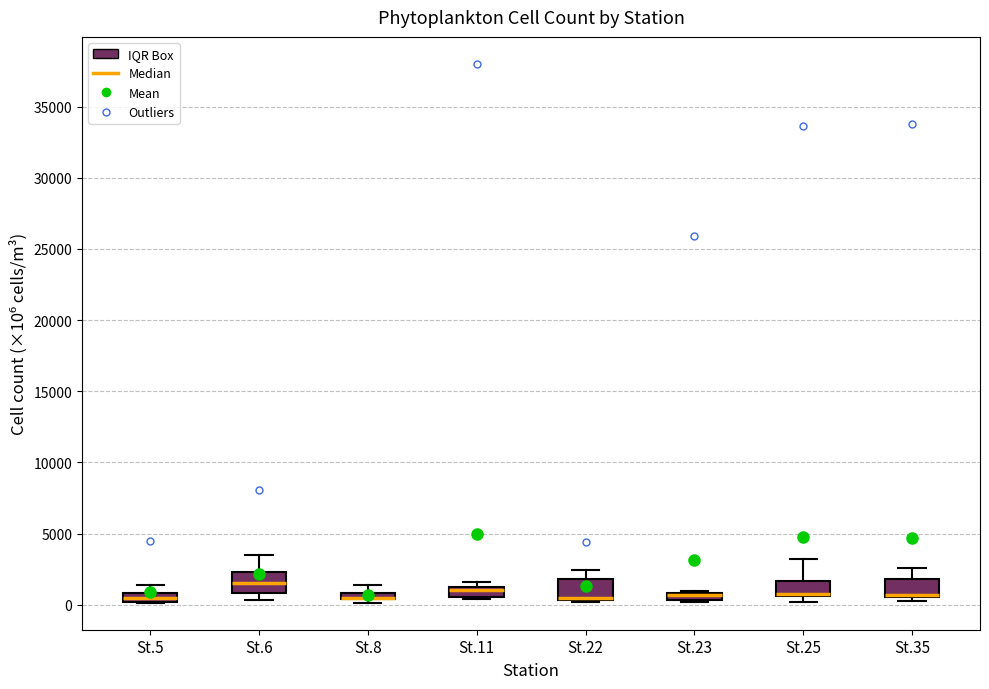

Where is the lower edge of the box for St.25 on the y-axis? The values are not printed on the chart, so give them approximately, as read against the axis.

500